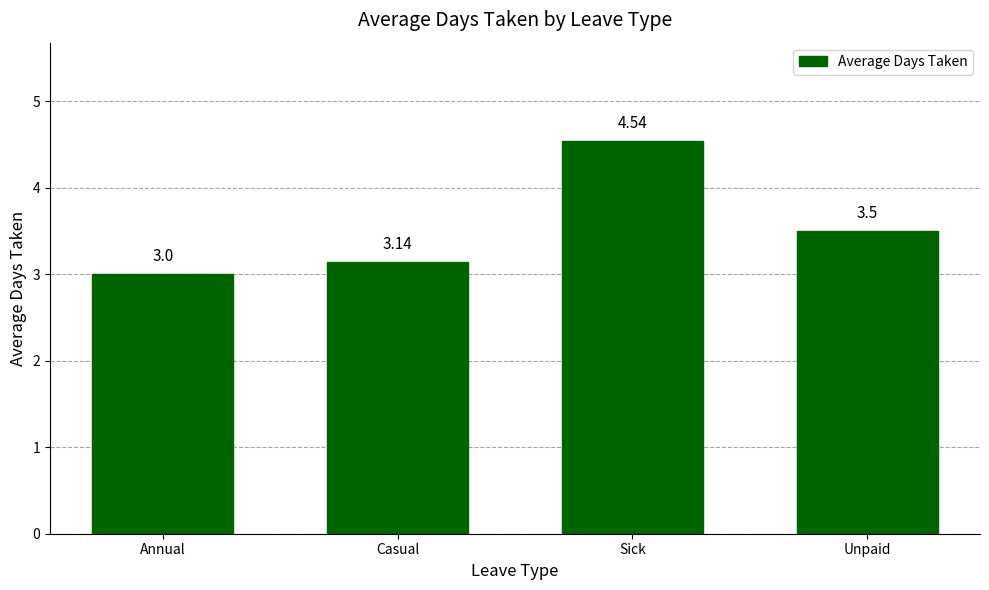

Which category has the lowest value across all series?

Annual